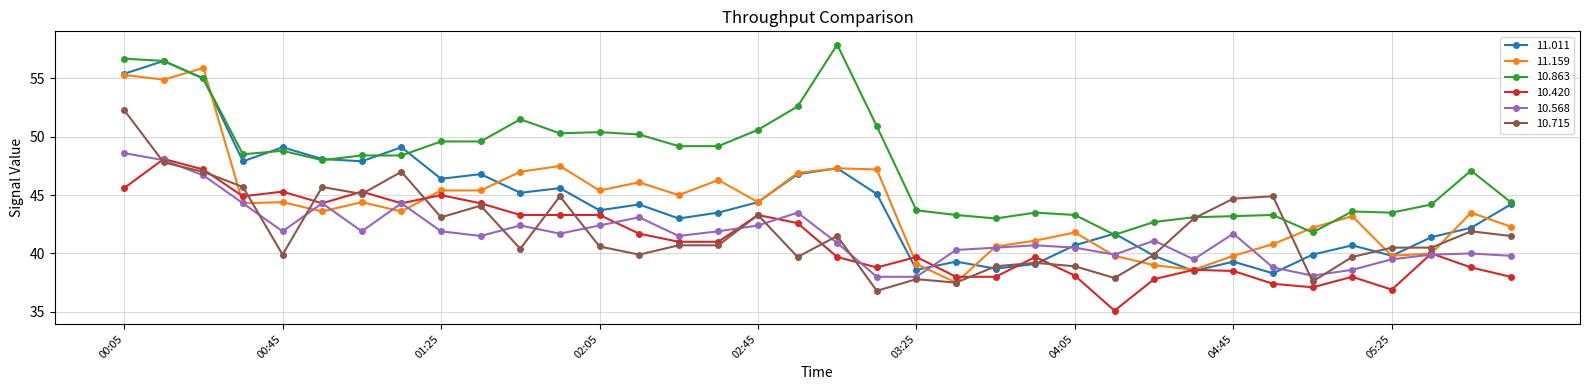

True or false: 10.863 and 10.568 intersect in this chart.

False